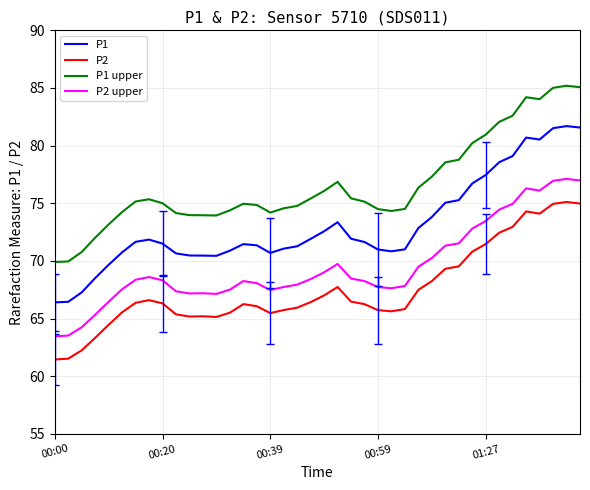

Count the number of data series in this chart.

4